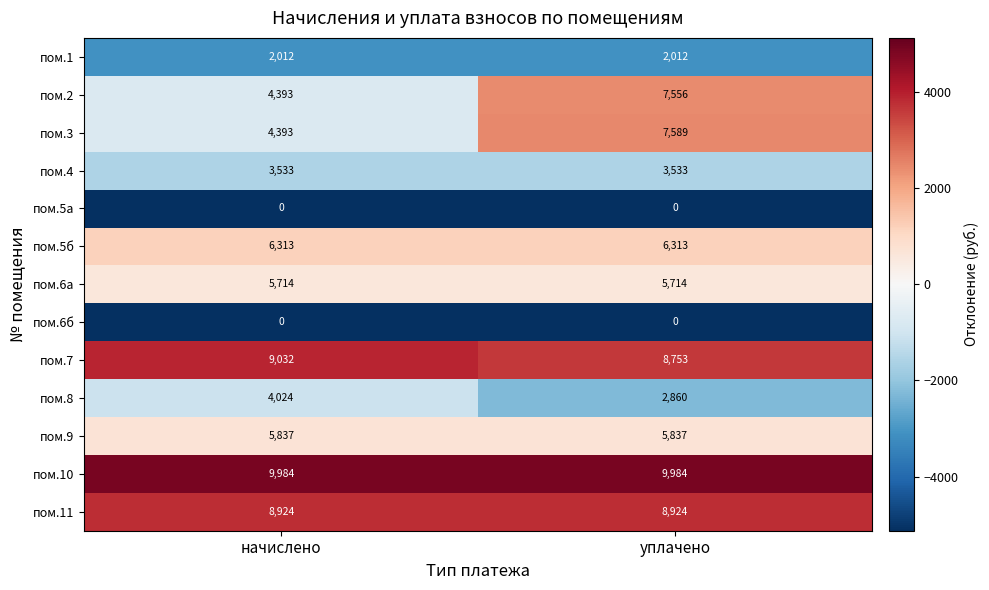

How many distinct data groups are displayed?

13